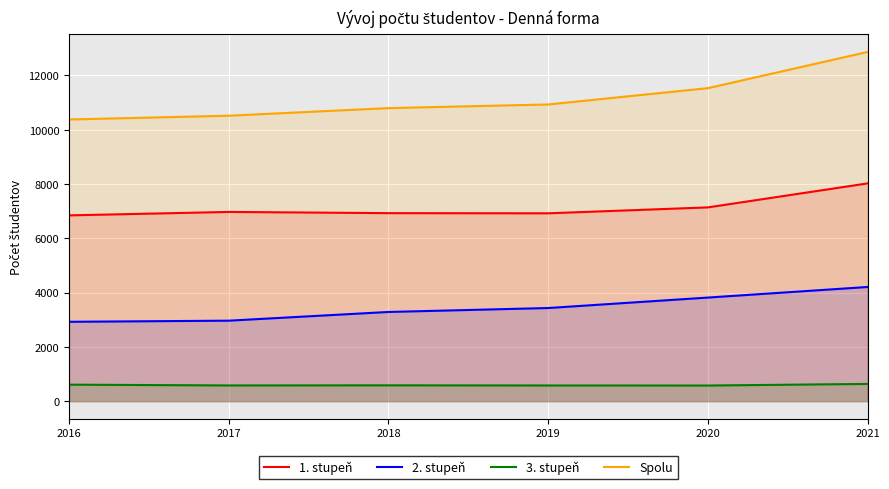

True or false: Spolu and 3. stupeň cross at least once.

False